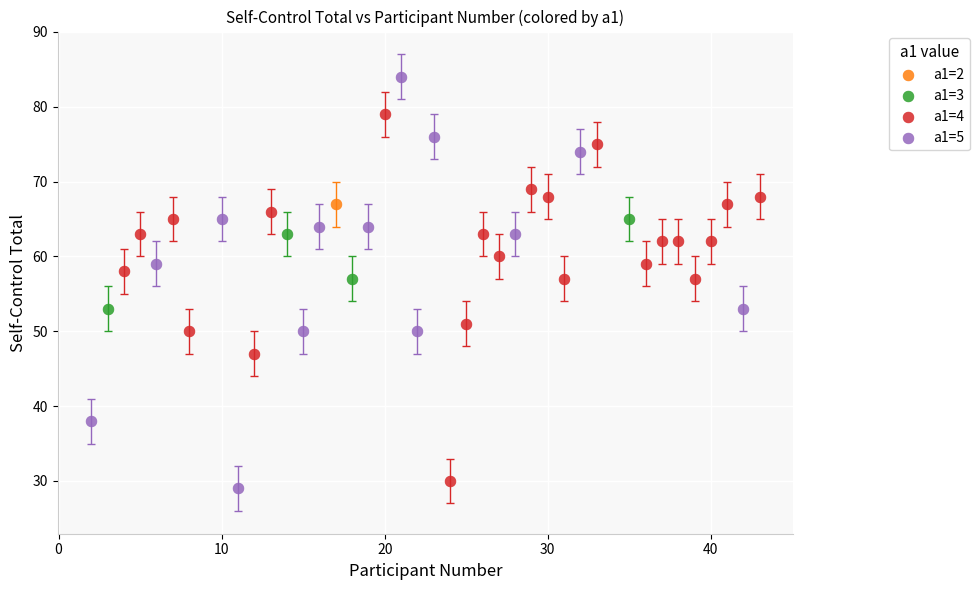

Which series reaches the maximum Y coordinate?

a1=5